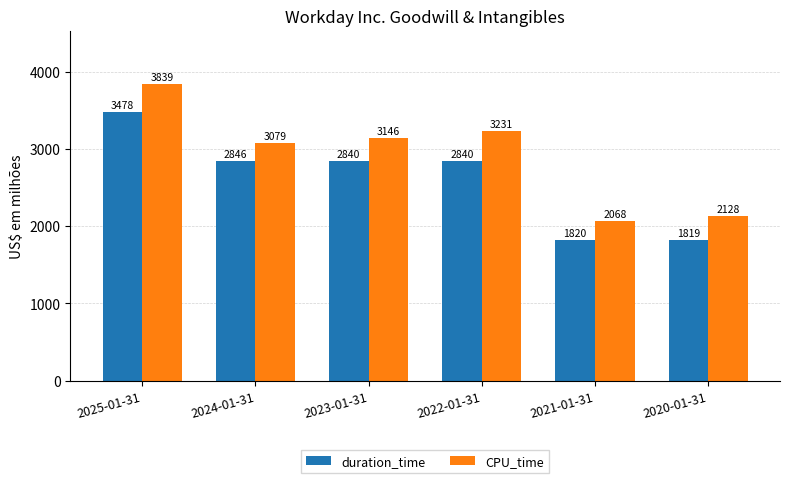

Which series has the widest spread of values?

CPU_time